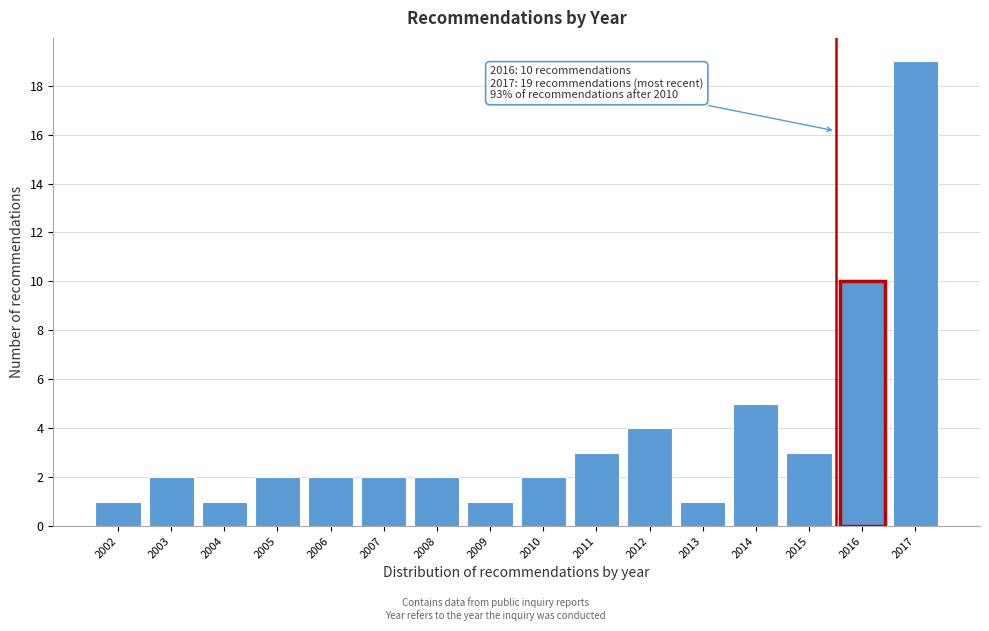

Reading left to right, what are all the values shown in this chart?

1	2	1	2	2	2	2	1	2	3	4	1	5	3	10	19